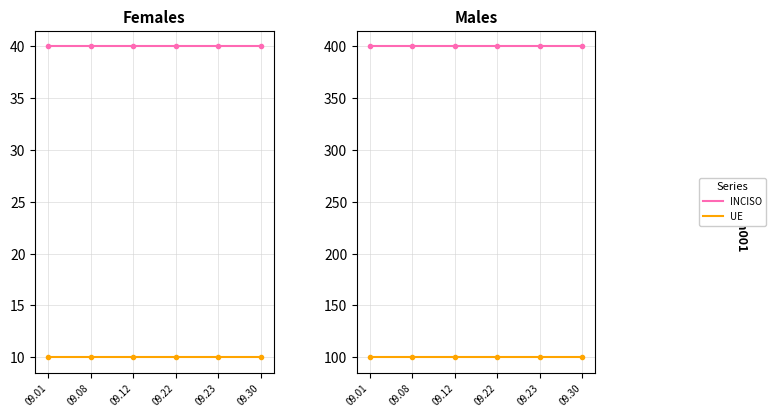

What is the sum of all INCISO values?

2400